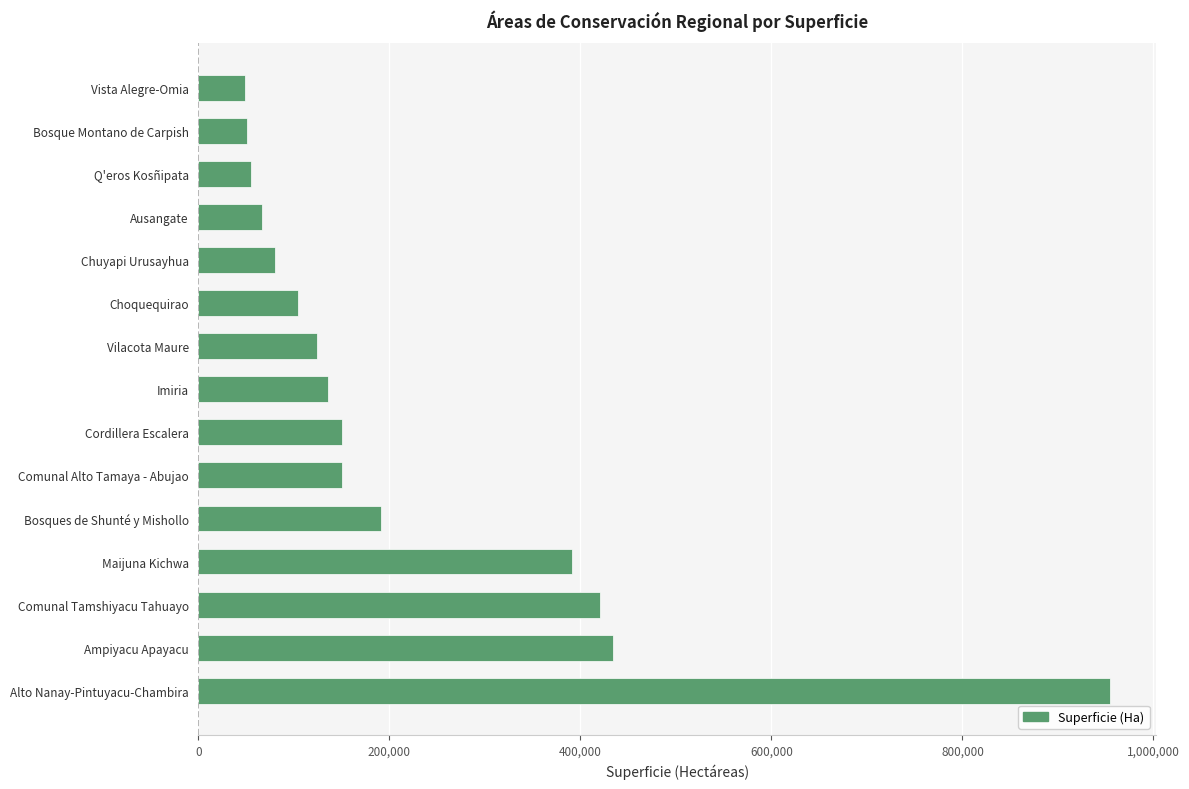

True or false: the data shows 434129.5 at Ampiyacu Apayacu.

True